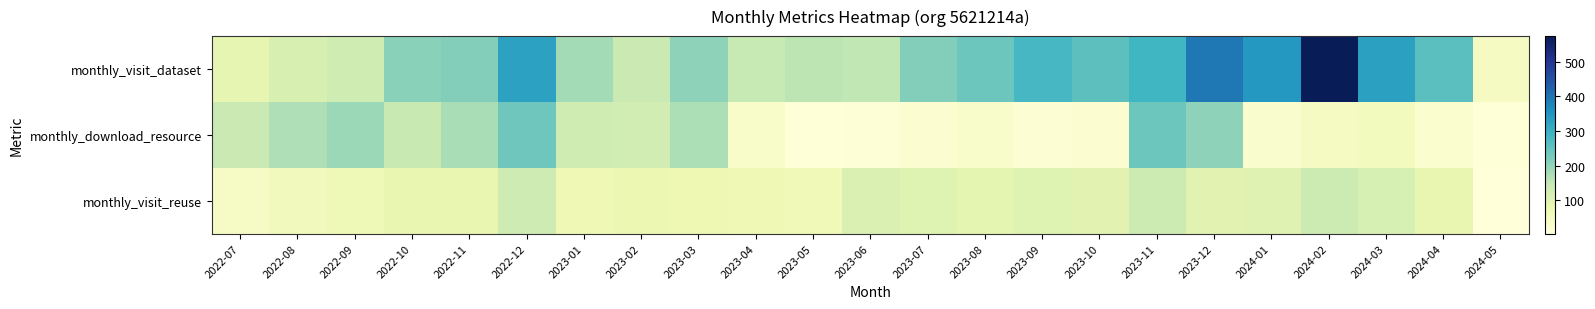

At which category is the sum across all series the highest?

2024-02